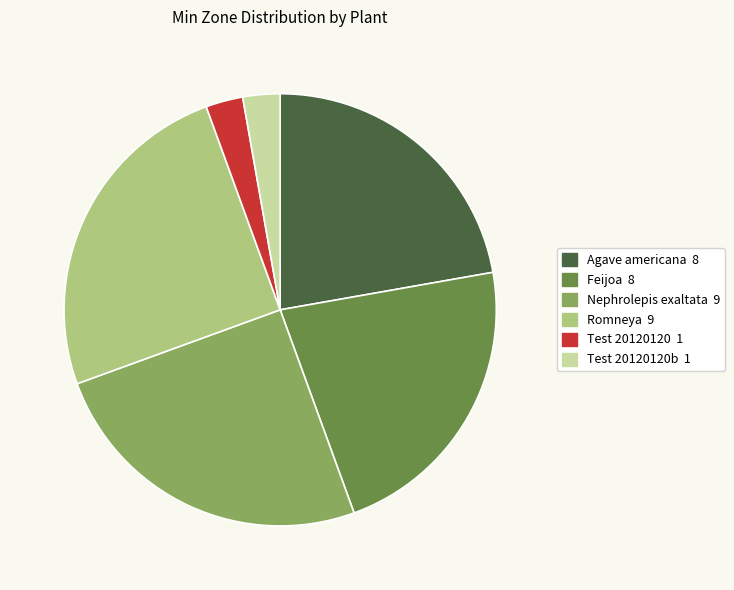

Is there any slice that represents more than half of the pie?

No